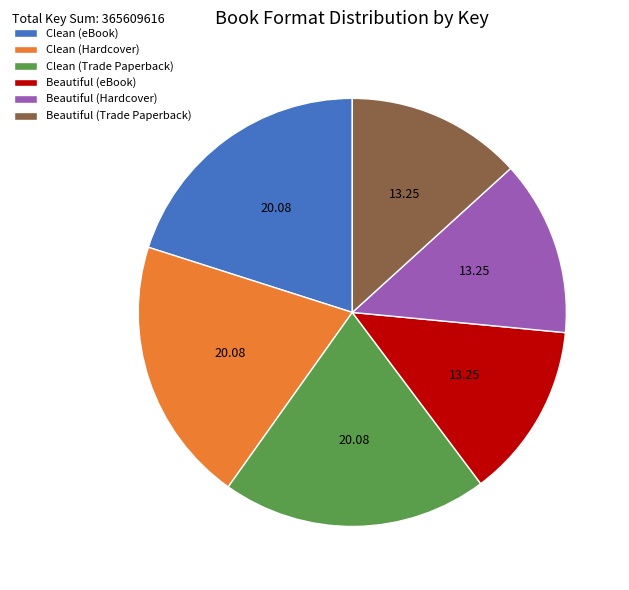

Does Beautiful (eBook) account for over 50% of the chart?

No